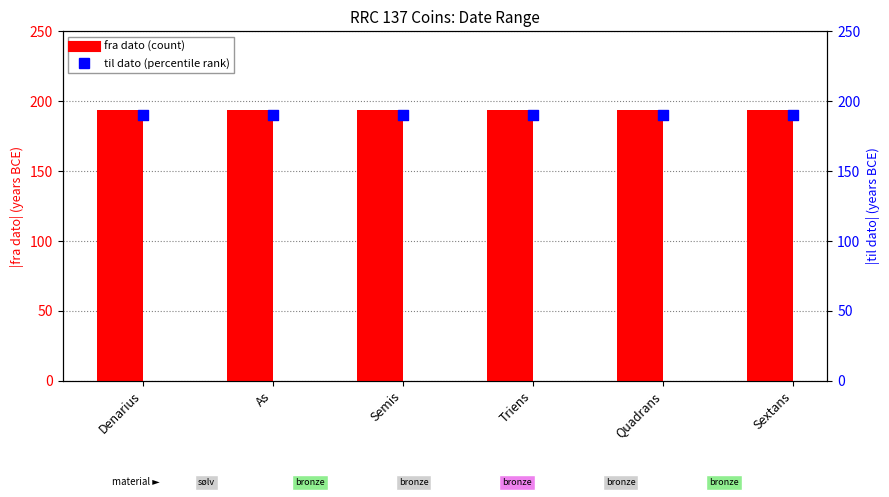

Which series has the largest Y range (max minus min)?

fra dato